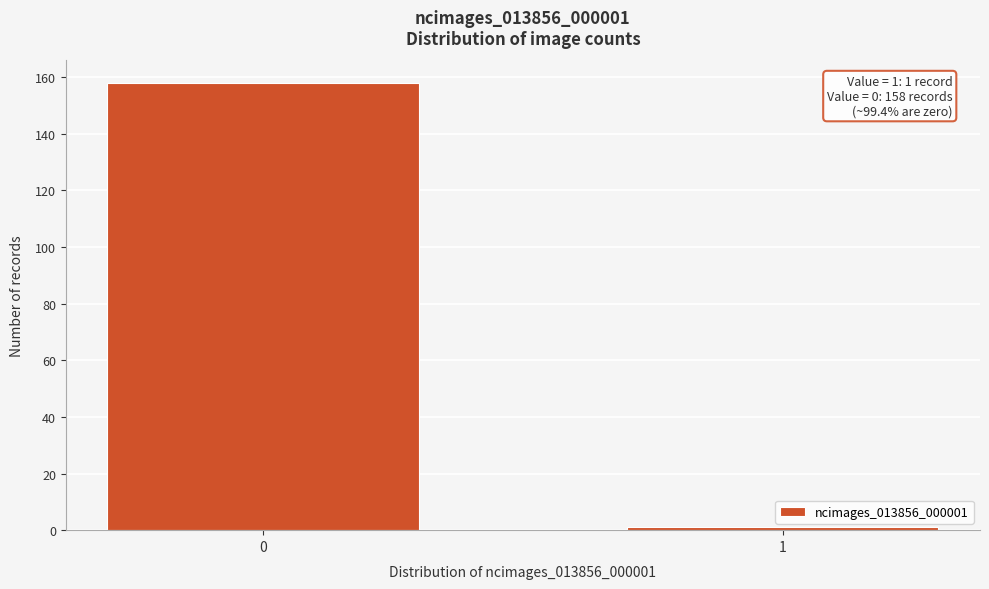

Reading right to left, what are all the values shown in this chart?

1	158